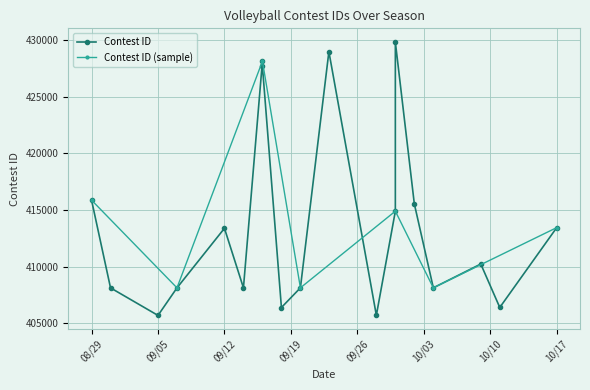

Reading left to right, extract all data points from this chart.

415861	408116	405685	408117	413373	408118	428118	427674	406382	408119	428962	405696	414885	429813	415525	408120	410220	406387	413435